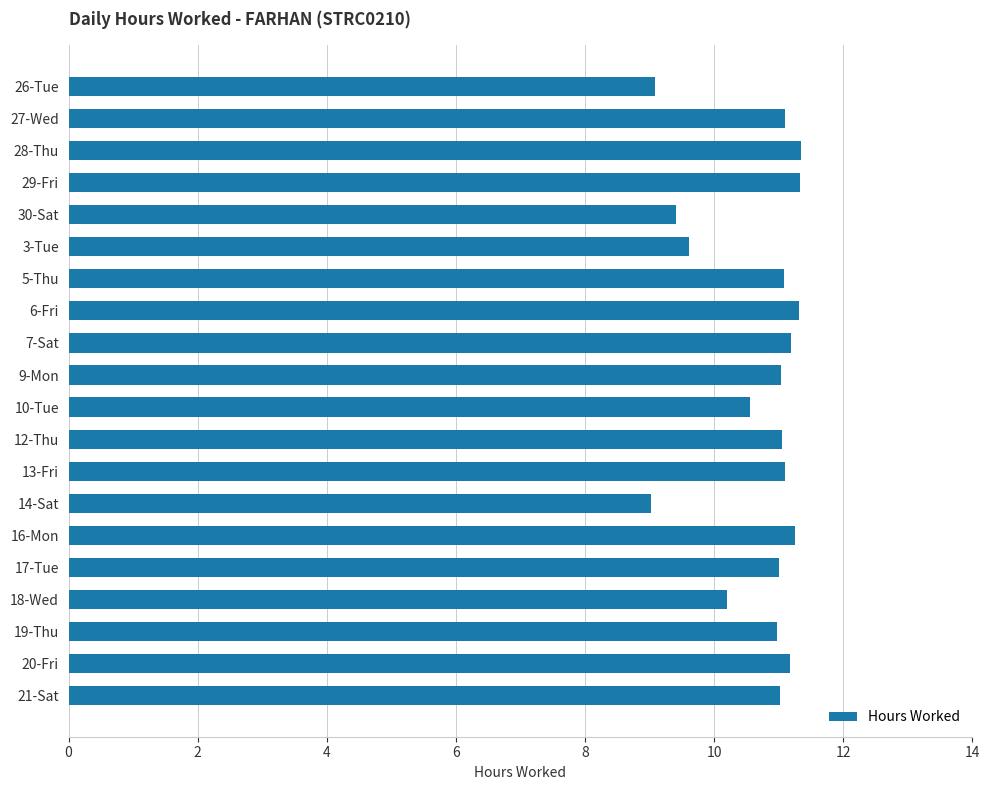

True or false: the data shows 9.6 at 3-Tue.

True